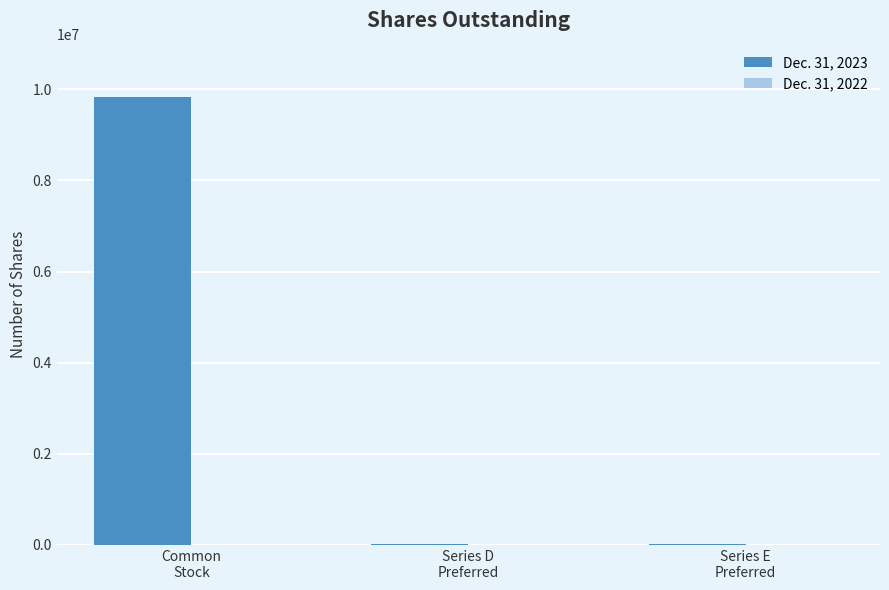

What is the sum of all values?

9867346